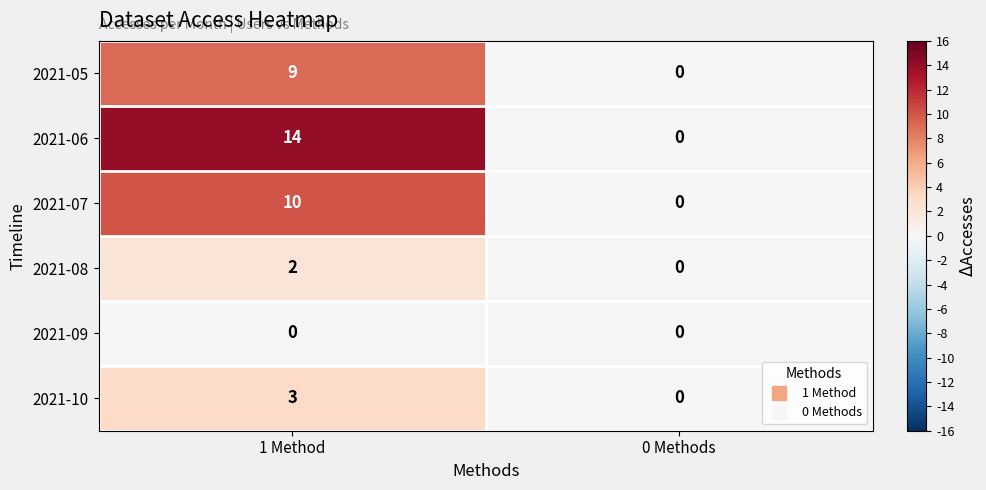

Between 1 Method and 0 Methods, which series saw the biggest shift?

2021-06